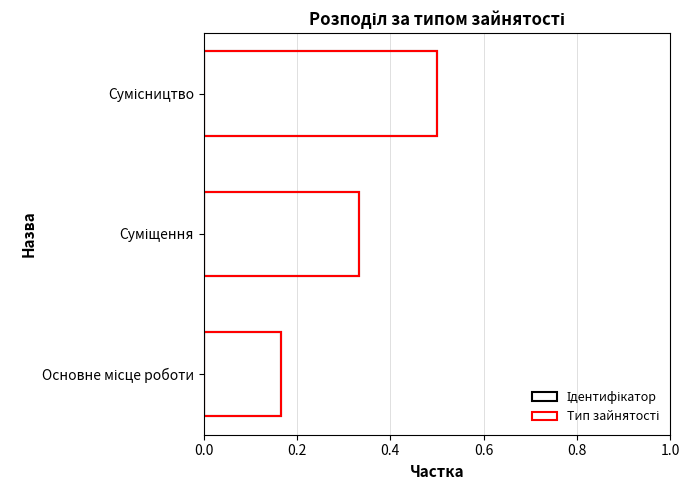

How many distinct data groups are displayed?

2